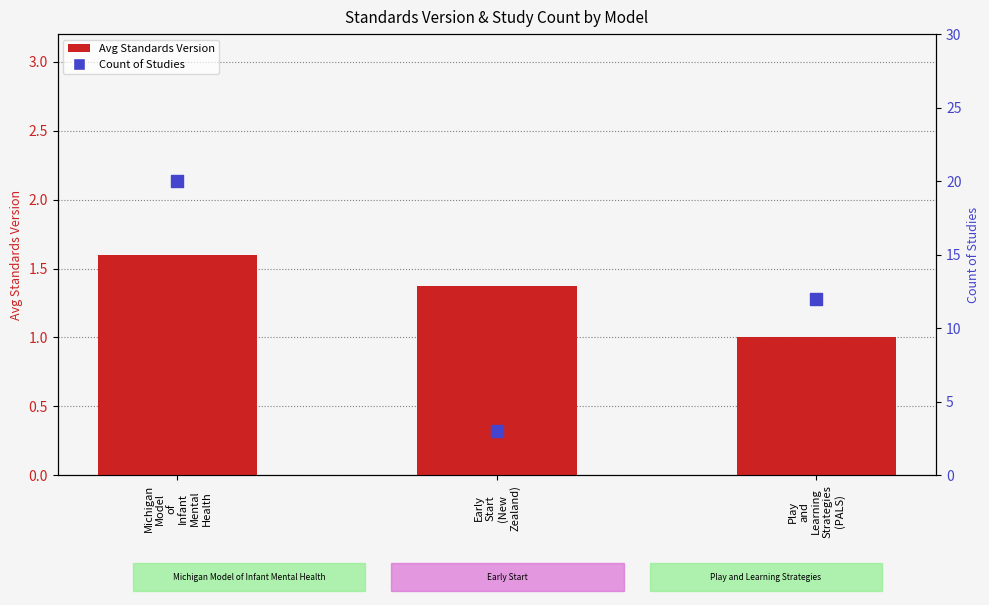

Which series contains the highest Y value?

Count of Studies